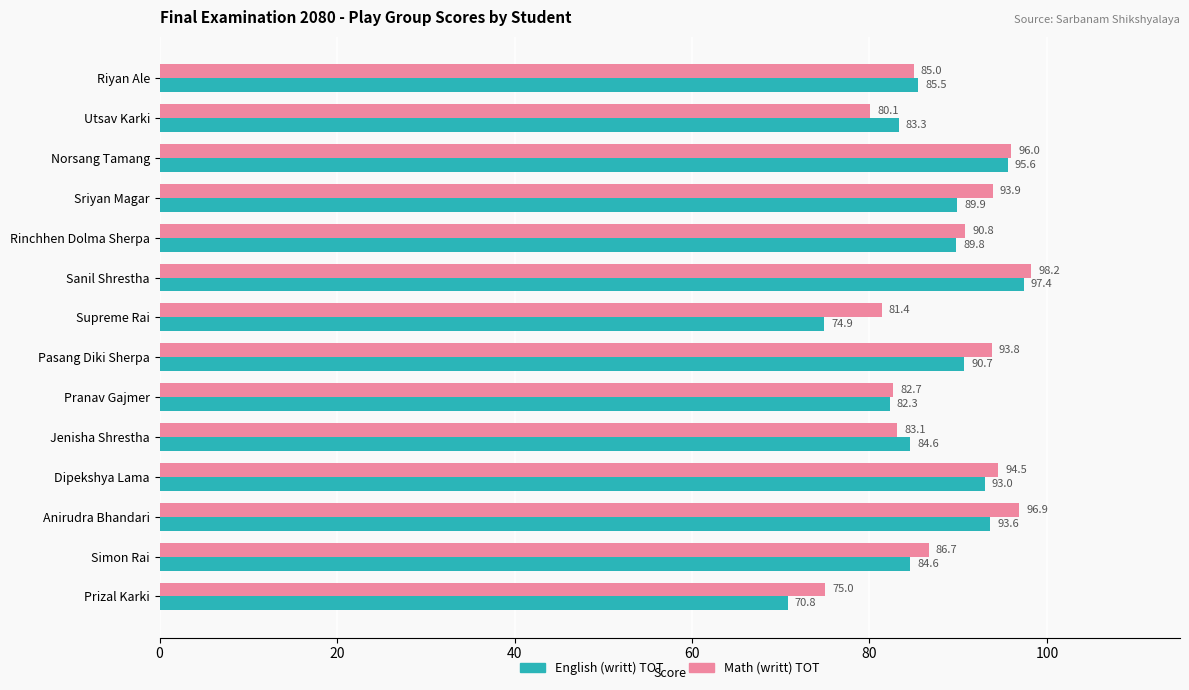

Which series has the largest total across all categories?

Math (writt) TOT